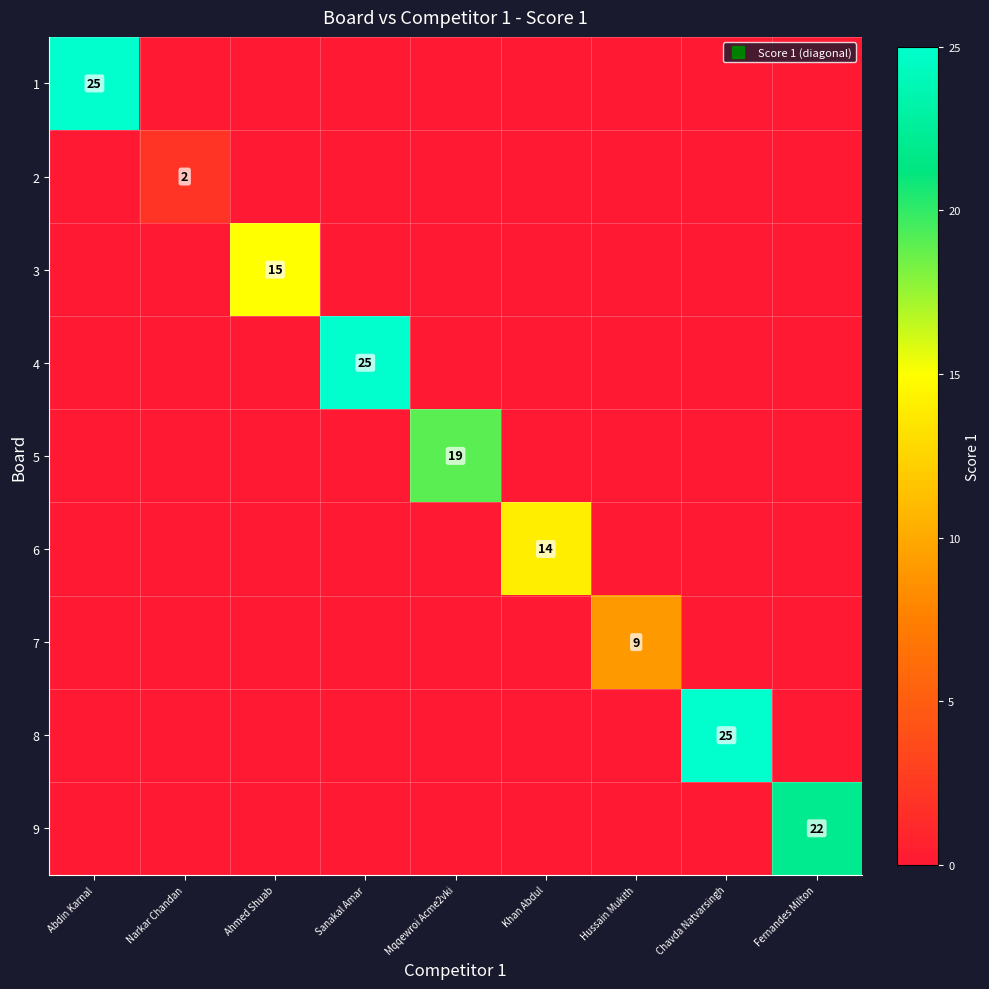

True or false: 4 has a value of -2 at Mqqewroi Acme2vki.

False